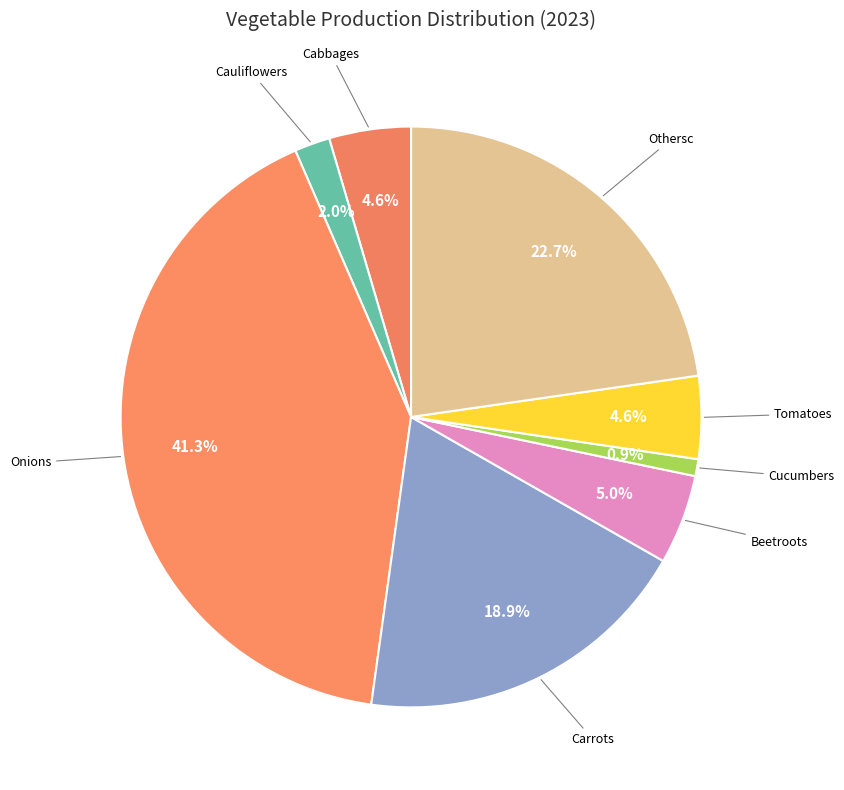

Count the number of slices in the pie.

8